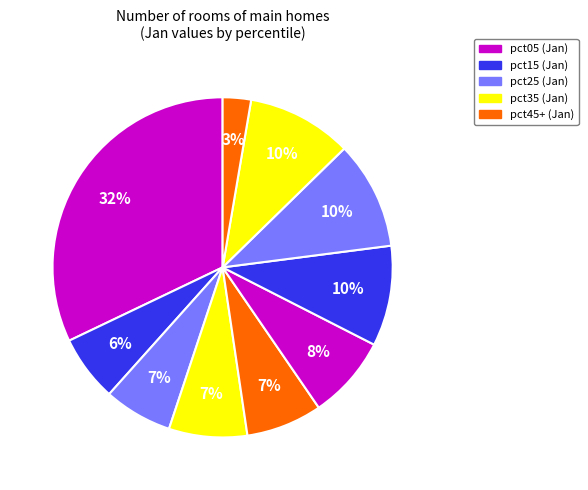

What is the largest slice in the pie chart?

pct05